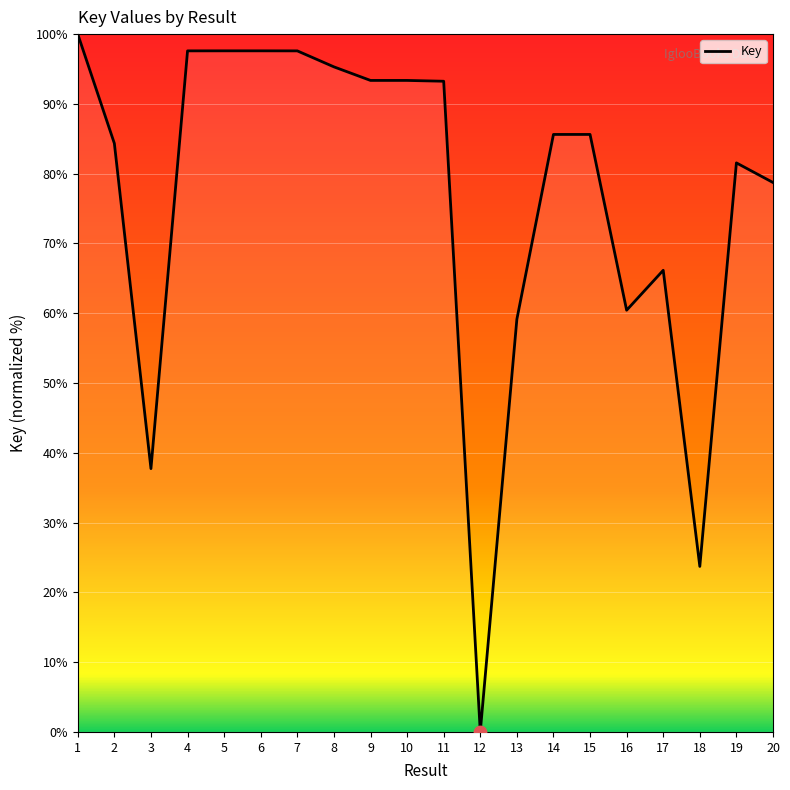

What is the ratio of the value at 11 to the value at 6?

1.0